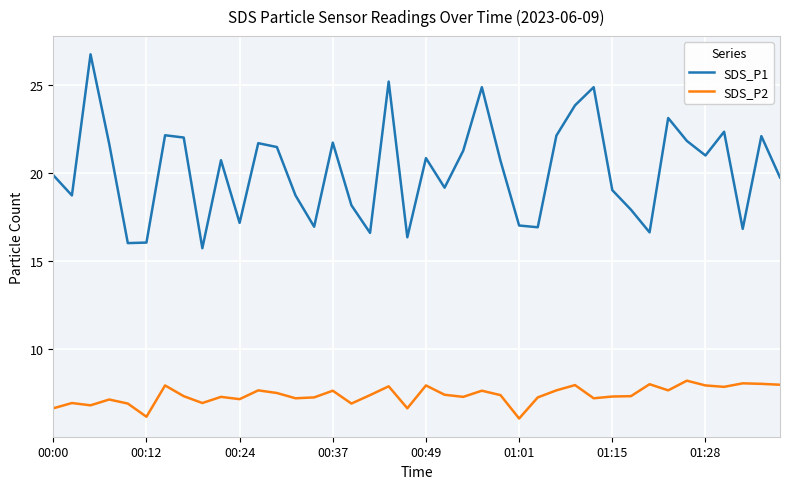

True or false: SDS_P2 and SDS_P1 cross at least once.

False